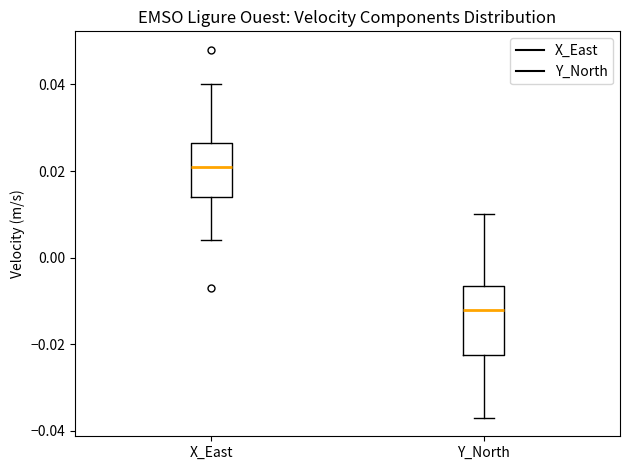

Reading left to right, transcribe this box plot: for each box, give where its median line is, the range the box spans, and where its two whiskers end, as read against the y-axis. The values are not printed on the chart, so give them approximately, as read against the axis.

X_East: median 0.022, box 0.014 to 0.026, whiskers 0.004 to 0.040
Y_North: median -0.012, box -0.022 to -0.006, whiskers -0.036 to 0.010